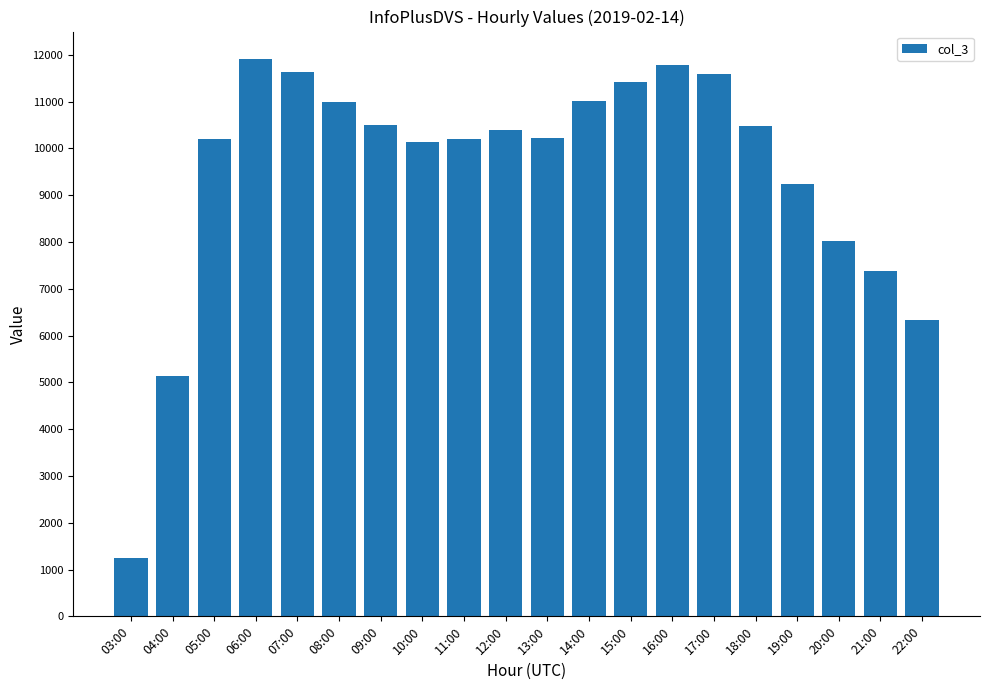

Approximately how many times larger is the value at 11:00 compared to 19:00?

1.1